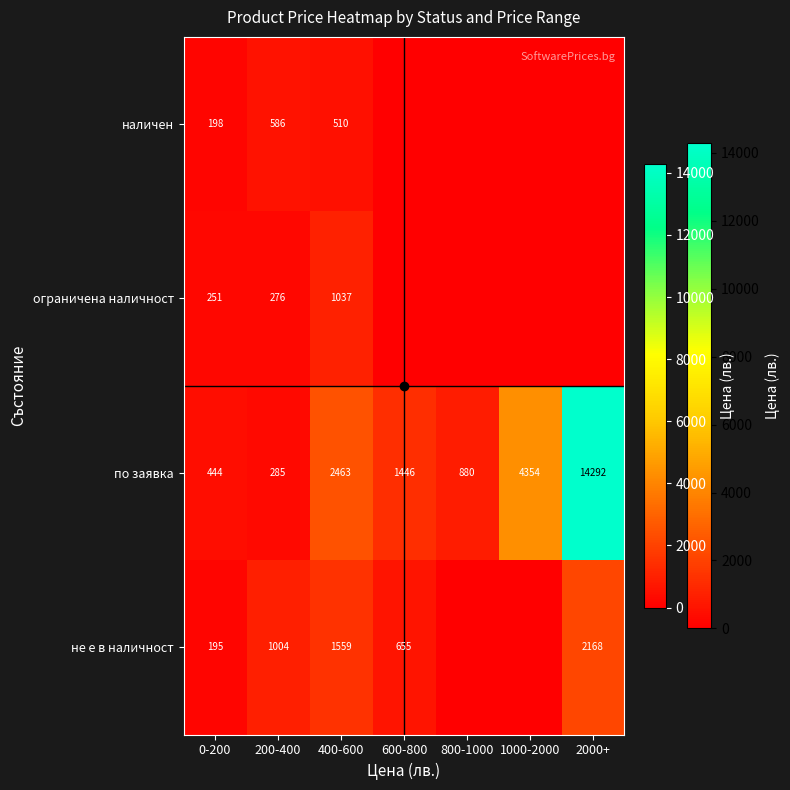

Rank the categories by по заявка value from highest to lowest.

2000+, 1000-2000, 400-600, 600-800, 800-1000, 0-200, 200-400